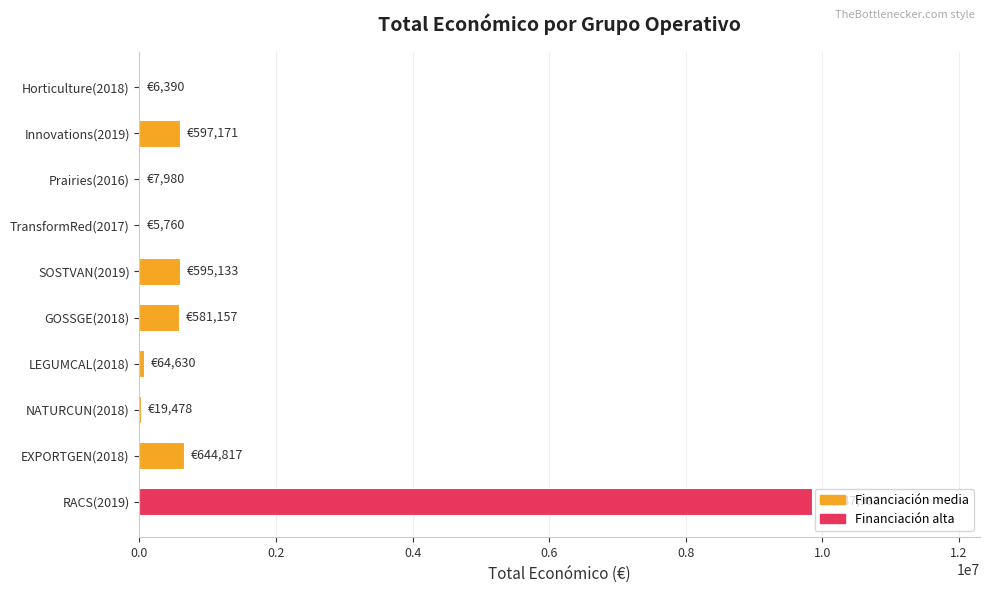

At which label is the value closest to 4926846?

EXPORTGEN(2018)